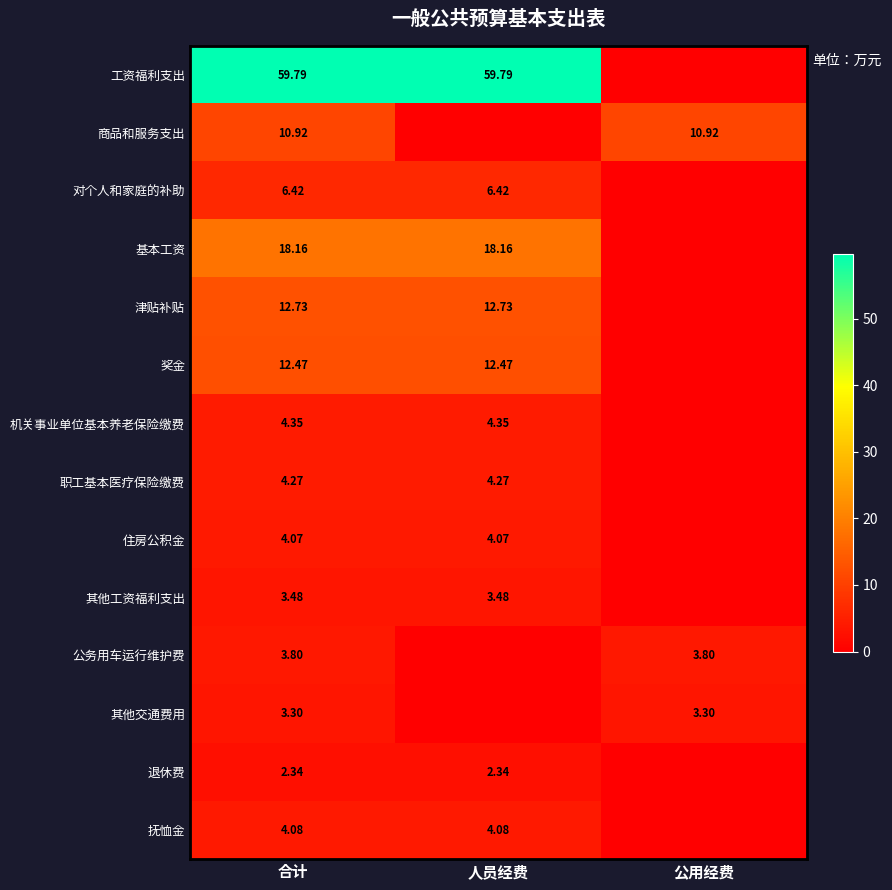

At 合计, list the series in order from largest to smallest.

工资福利支出, 基本工资, 津贴补贴, 奖金, 商品和服务支出, 对个人和家庭的补助, 机关事业单位基本养老保险缴费, 职工基本医疗保险缴费, 抚恤金, 住房公积金, 公务用车运行维护费, 其他工资福利支出, 其他交通费用, 退休费